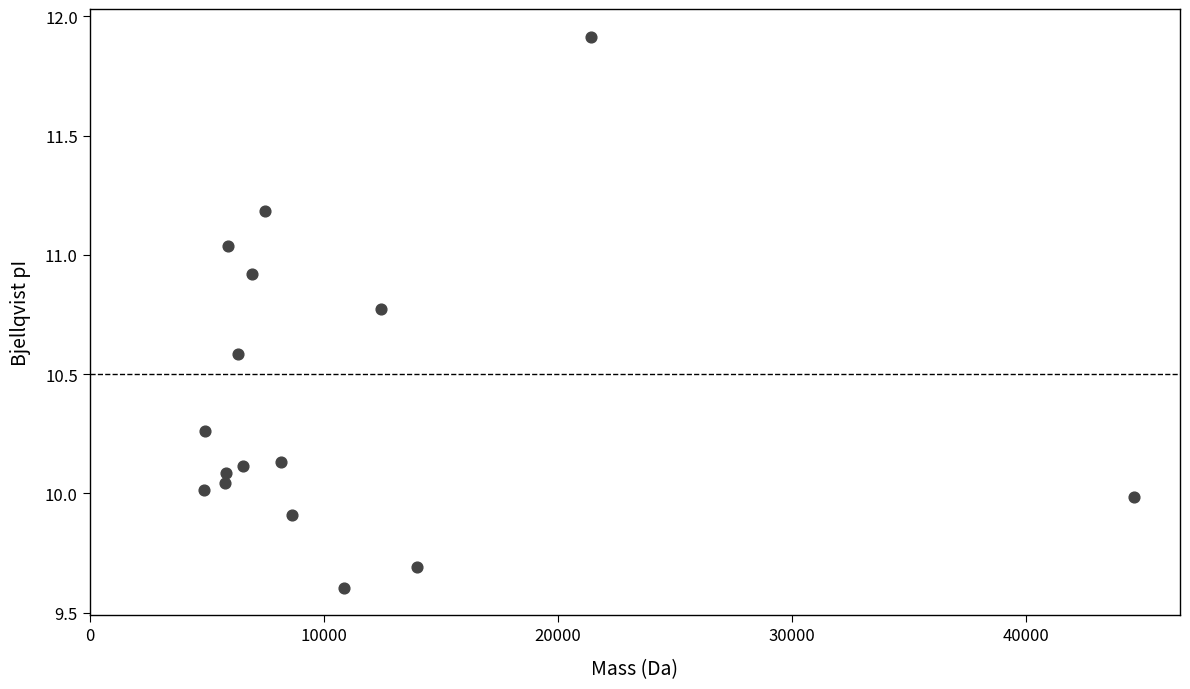

What is the range of X values (max minus min)?

39702.5